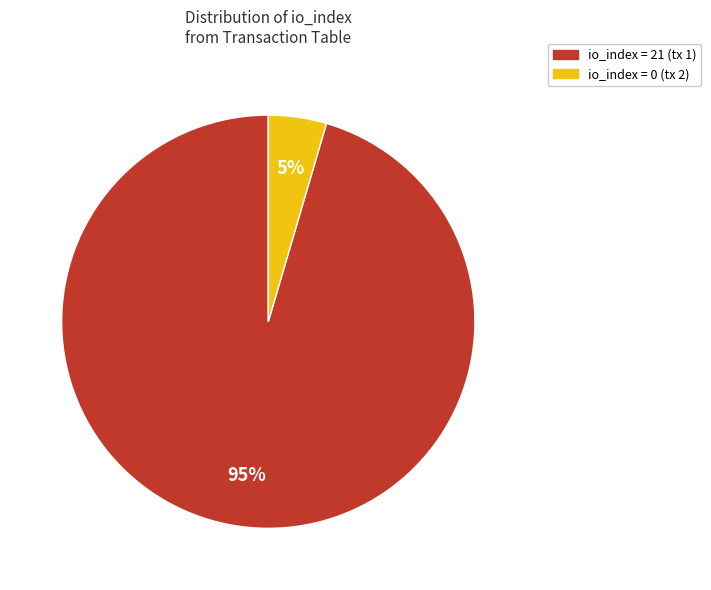

The io_index = 21 (tx 1) slice represents 95% of the pie. True or false?

True